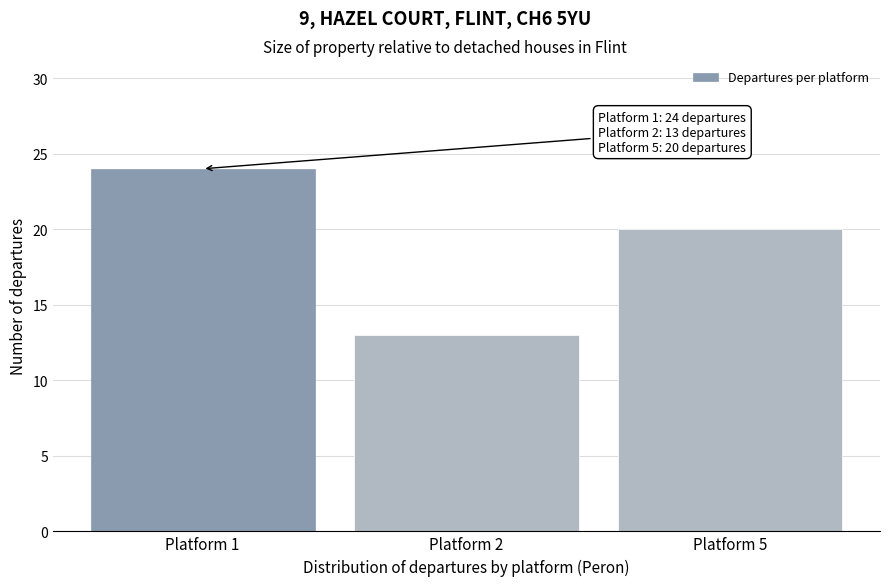

Reading right to left, what are all the values shown in this chart?

Platform 5=20	Platform 2=13	Platform 1=24